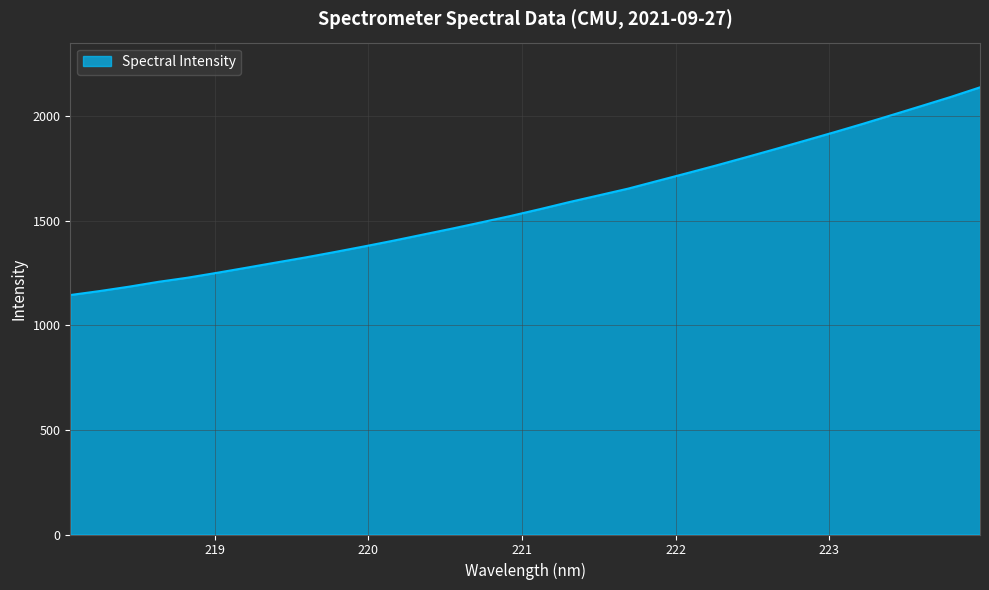

What is the maximum value shown in the chart?

2138.8